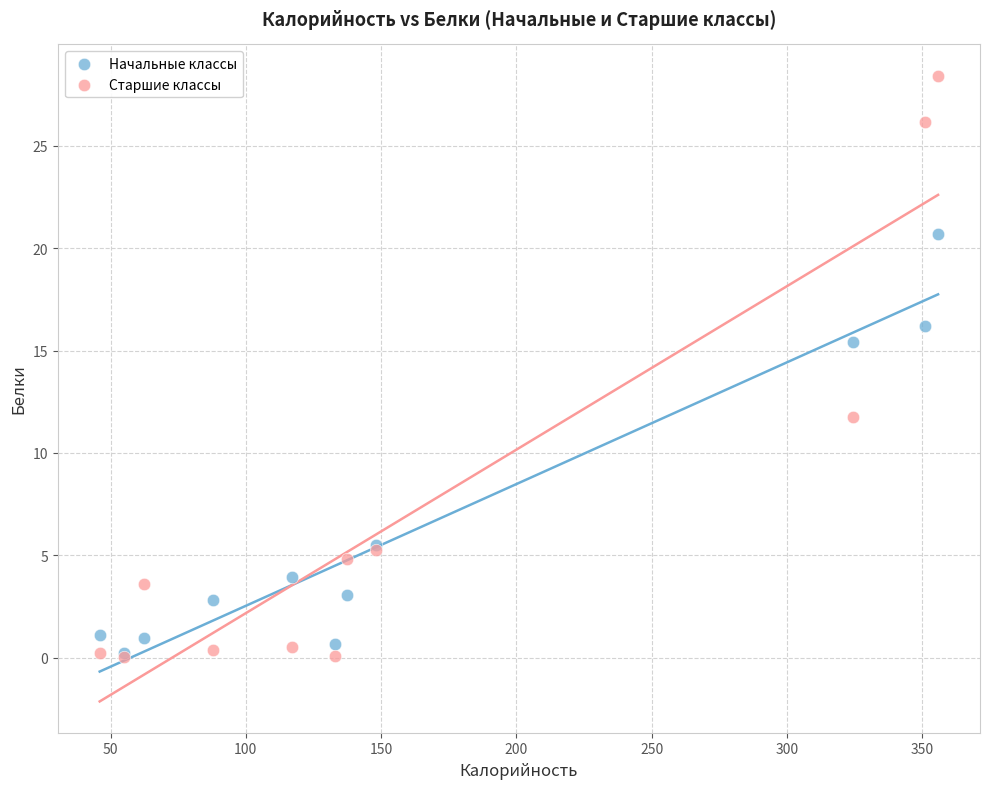

In the Начальные классы series, what Y value is closest to 10?

5.5